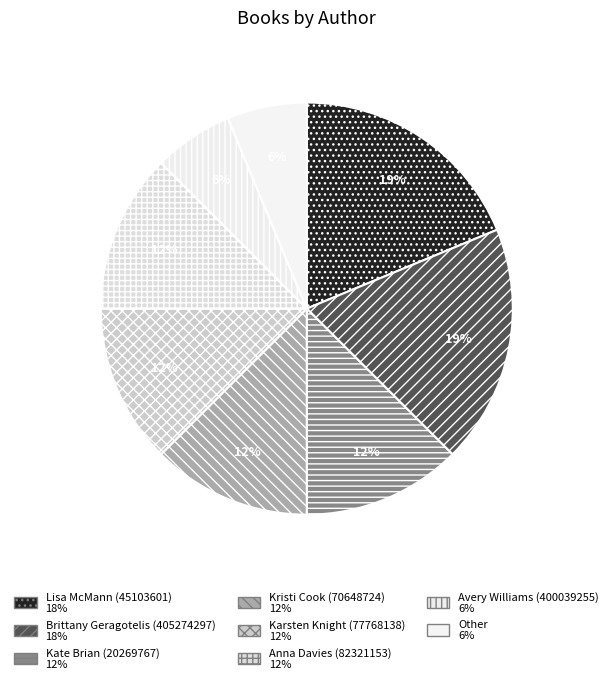

To the nearest percent, what is the combined percentage of Brittany Geragotelis (405274297) and Kristi Cook (70648724)?

31%